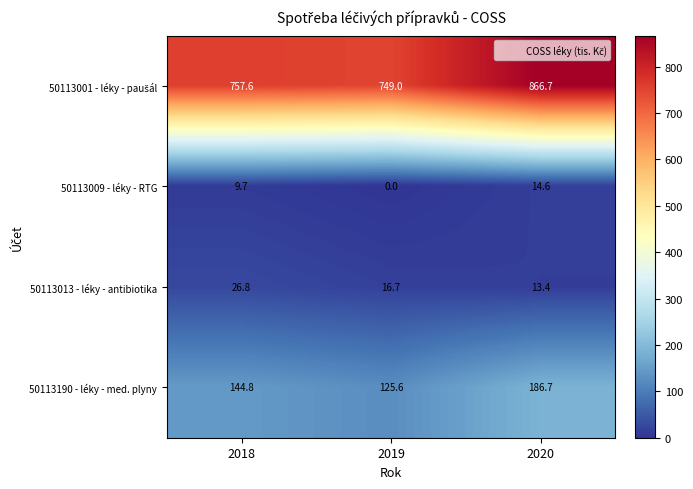

Which series changed the most between 2018 and 2019?

50113190 - léky - med. plyny